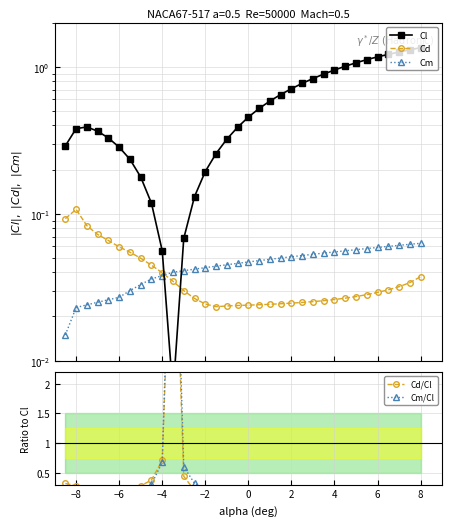

Reading left to right, what are all the values shown in this chart?

Cl: 0.3	0.4	0.4	0.4	0.3	0.3	0.2	0.2	0.1	0.1	0.0	0.1	0.1	0.2	0.3	0.3	0.4	0.5	0.5	0.6	0.6	0.7	0.8	0.8	0.9	1.0	1.0	1.1	1.1	1.2	1.2	1.3	1.3	1.4
Cd: 0.1	0.1	0.1	0.1	0.1	0.1	0.1	0.0	0.0	0.0	0.0	0.0	0.0	0.0	0.0	0.0	0.0	0.0	0.0	0.0	0.0	0.0	0.0	0.0	0.0	0.0	0.0	0.0	0.0	0.0	0.0	0.0	0.0	0.0
Cm: 0.0	0.0	0.0	0.0	0.0	0.0	0.0	0.0	0.0	0.0	0.0	0.0	0.0	0.0	0.0	0.0	0.0	0.0	0.0	0.0	0.1	0.1	0.1	0.1	0.1	0.1	0.1	0.1	0.1	0.1	0.1	0.1	0.1	0.1
Cd/Cl: 0.3	0.3	0.2	0.2	0.2	0.2	0.2	0.3	0.4	0.7	5.8	0.4	0.2	0.1	0.1	0.1	0.1	0.1	0.0	0.0	0.0	0.0	0.0	0.0	0.0	0.0	0.0	0.0	0.0	0.0	0.0	0.0	0.0	0.0
Cm/Cl: 0.1	0.1	0.1	0.1	0.1	0.1	0.1	0.2	0.3	0.7	6.7	0.6	0.3	0.2	0.2	0.1	0.1	0.1	0.1	0.1	0.1	0.1	0.1	0.1	0.1	0.1	0.1	0.1	0.1	0.1	0.0	0.0	0.0	0.0